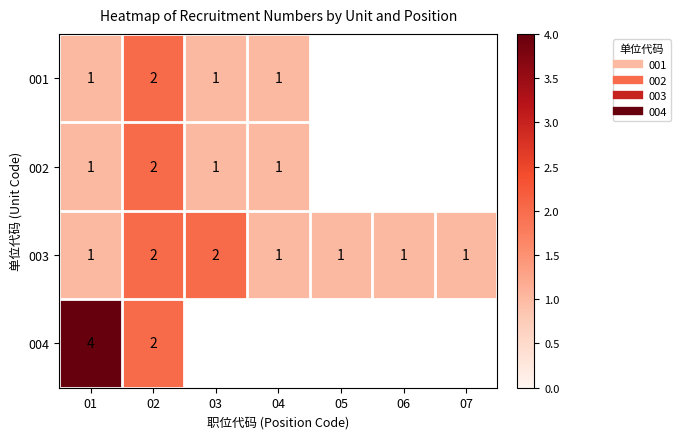

True or false: 003 has a value of 1.0 at 04.

True